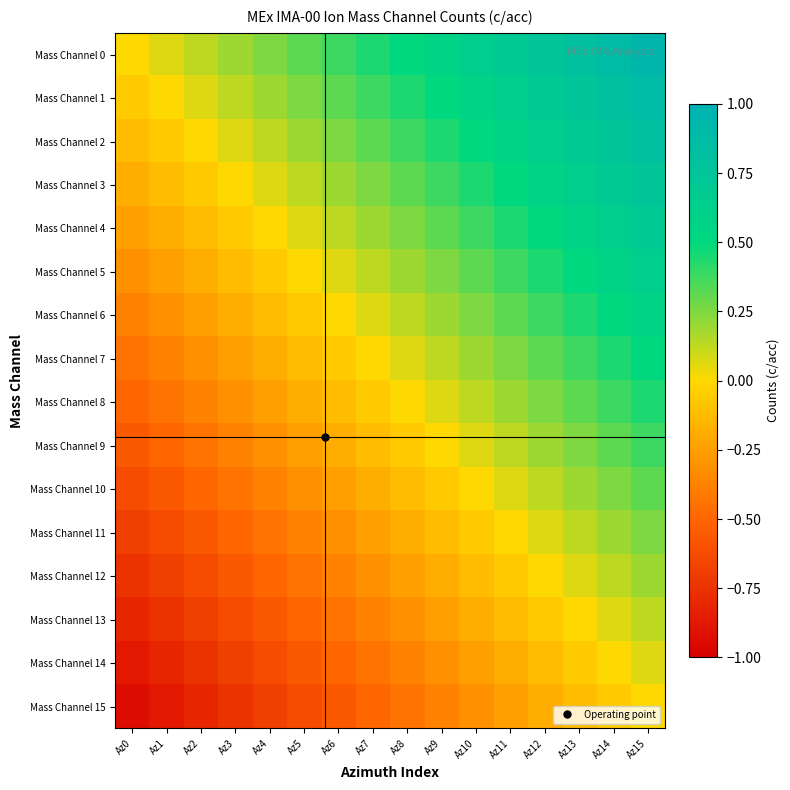

Reading left to right, what are all the values shown in this chart?

Mass Channel 0: Az0=0.0	Az1=0.1	Az2=0.1	Az3=0.2	Az4=0.2	Az5=0.3	Az6=0.4	Az7=0.4	Az8=0.5	Az9=0.6	Az10=0.6	Az11=0.7	Az12=0.8	Az13=0.8	Az14=0.9	Az15=0.9
Mass Channel 1: Az0=-0.1	Az1=0.0	Az2=0.1	Az3=0.1	Az4=0.2	Az5=0.2	Az6=0.3	Az7=0.4	Az8=0.4	Az9=0.5	Az10=0.6	Az11=0.6	Az12=0.7	Az13=0.8	Az14=0.8	Az15=0.9
Mass Channel 2: Az0=-0.1	Az1=-0.1	Az2=0.0	Az3=0.1	Az4=0.1	Az5=0.2	Az6=0.2	Az7=0.3	Az8=0.4	Az9=0.4	Az10=0.5	Az11=0.6	Az12=0.6	Az13=0.7	Az14=0.8	Az15=0.8
Mass Channel 3: Az0=-0.2	Az1=-0.1	Az2=-0.1	Az3=0.0	Az4=0.1	Az5=0.1	Az6=0.2	Az7=0.2	Az8=0.3	Az9=0.4	Az10=0.4	Az11=0.5	Az12=0.6	Az13=0.6	Az14=0.7	Az15=0.8
Mass Channel 4: Az0=-0.2	Az1=-0.2	Az2=-0.1	Az3=-0.1	Az4=0.0	Az5=0.1	Az6=0.1	Az7=0.2	Az8=0.2	Az9=0.3	Az10=0.4	Az11=0.4	Az12=0.5	Az13=0.6	Az14=0.6	Az15=0.7
Mass Channel 5: Az0=-0.3	Az1=-0.2	Az2=-0.2	Az3=-0.1	Az4=-0.1	Az5=0.0	Az6=0.1	Az7=0.1	Az8=0.2	Az9=0.2	Az10=0.3	Az11=0.4	Az12=0.4	Az13=0.5	Az14=0.6	Az15=0.6
Mass Channel 6: Az0=-0.4	Az1=-0.3	Az2=-0.2	Az3=-0.2	Az4=-0.1	Az5=-0.1	Az6=0.0	Az7=0.1	Az8=0.1	Az9=0.2	Az10=0.2	Az11=0.3	Az12=0.4	Az13=0.4	Az14=0.5	Az15=0.6
Mass Channel 7: Az0=-0.4	Az1=-0.4	Az2=-0.3	Az3=-0.2	Az4=-0.2	Az5=-0.1	Az6=-0.1	Az7=0.0	Az8=0.1	Az9=0.1	Az10=0.2	Az11=0.2	Az12=0.3	Az13=0.4	Az14=0.4	Az15=0.5
Mass Channel 8: Az0=-0.5	Az1=-0.4	Az2=-0.4	Az3=-0.3	Az4=-0.2	Az5=-0.2	Az6=-0.1	Az7=-0.1	Az8=0.0	Az9=0.1	Az10=0.1	Az11=0.2	Az12=0.2	Az13=0.3	Az14=0.4	Az15=0.4
Mass Channel 9: Az0=-0.6	Az1=-0.5	Az2=-0.4	Az3=-0.4	Az4=-0.3	Az5=-0.2	Az6=-0.2	Az7=-0.1	Az8=-0.1	Az9=0.0	Az10=0.1	Az11=0.1	Az12=0.2	Az13=0.2	Az14=0.3	Az15=0.4
Mass Channel 10: Az0=-0.6	Az1=-0.6	Az2=-0.5	Az3=-0.4	Az4=-0.4	Az5=-0.3	Az6=-0.2	Az7=-0.2	Az8=-0.1	Az9=-0.1	Az10=0.0	Az11=0.1	Az12=0.1	Az13=0.2	Az14=0.2	Az15=0.3
Mass Channel 11: Az0=-0.7	Az1=-0.6	Az2=-0.6	Az3=-0.5	Az4=-0.4	Az5=-0.4	Az6=-0.3	Az7=-0.2	Az8=-0.2	Az9=-0.1	Az10=-0.1	Az11=0.0	Az12=0.1	Az13=0.1	Az14=0.2	Az15=0.2
Mass Channel 12: Az0=-0.8	Az1=-0.7	Az2=-0.6	Az3=-0.6	Az4=-0.5	Az5=-0.4	Az6=-0.4	Az7=-0.3	Az8=-0.2	Az9=-0.2	Az10=-0.1	Az11=-0.1	Az12=0.0	Az13=0.1	Az14=0.1	Az15=0.2
Mass Channel 13: Az0=-0.8	Az1=-0.8	Az2=-0.7	Az3=-0.6	Az4=-0.6	Az5=-0.5	Az6=-0.4	Az7=-0.4	Az8=-0.3	Az9=-0.2	Az10=-0.2	Az11=-0.1	Az12=-0.1	Az13=0.0	Az14=0.1	Az15=0.1
Mass Channel 14: Az0=-0.9	Az1=-0.8	Az2=-0.8	Az3=-0.7	Az4=-0.6	Az5=-0.6	Az6=-0.5	Az7=-0.4	Az8=-0.4	Az9=-0.3	Az10=-0.2	Az11=-0.2	Az12=-0.1	Az13=-0.1	Az14=0.0	Az15=0.1
Mass Channel 15: Az0=-0.9	Az1=-0.9	Az2=-0.8	Az3=-0.8	Az4=-0.7	Az5=-0.6	Az6=-0.6	Az7=-0.5	Az8=-0.4	Az9=-0.4	Az10=-0.3	Az11=-0.2	Az12=-0.2	Az13=-0.1	Az14=-0.1	Az15=0.0